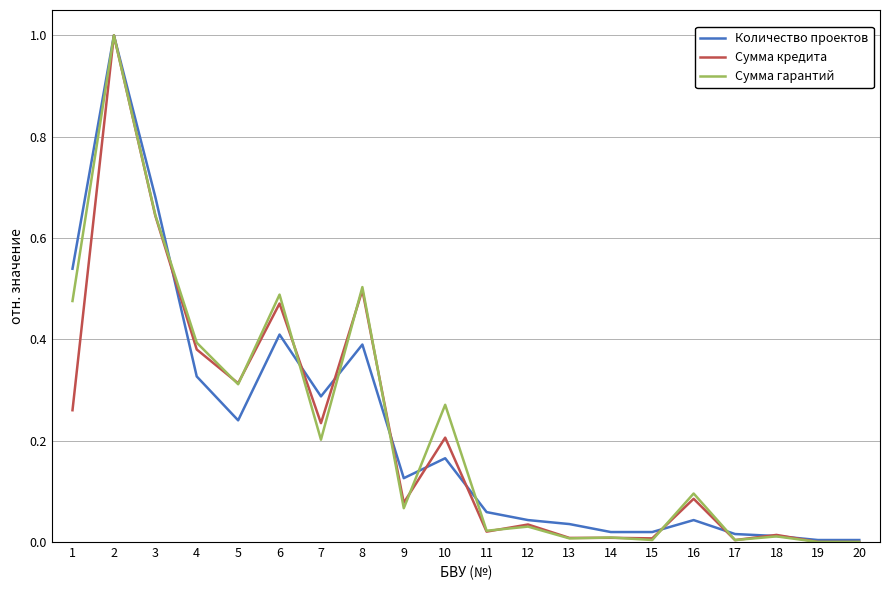

The value of Количество проектов at 4 is 0.2. True or false?

False